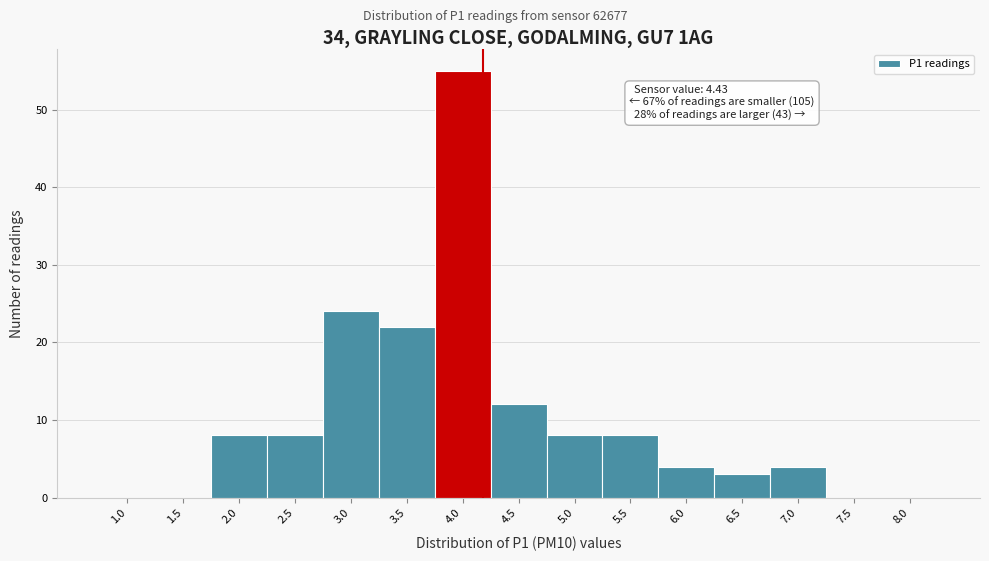

Reading right to left, transcribe all the data shown in this chart.

8.0=0	7.5=0	7.0=4	6.5=3	6.0=4	5.5=8	5.0=8	4.5=12	4.0=55	3.5=22	3.0=24	2.5=8	2.0=8	1.5=0	1.0=0